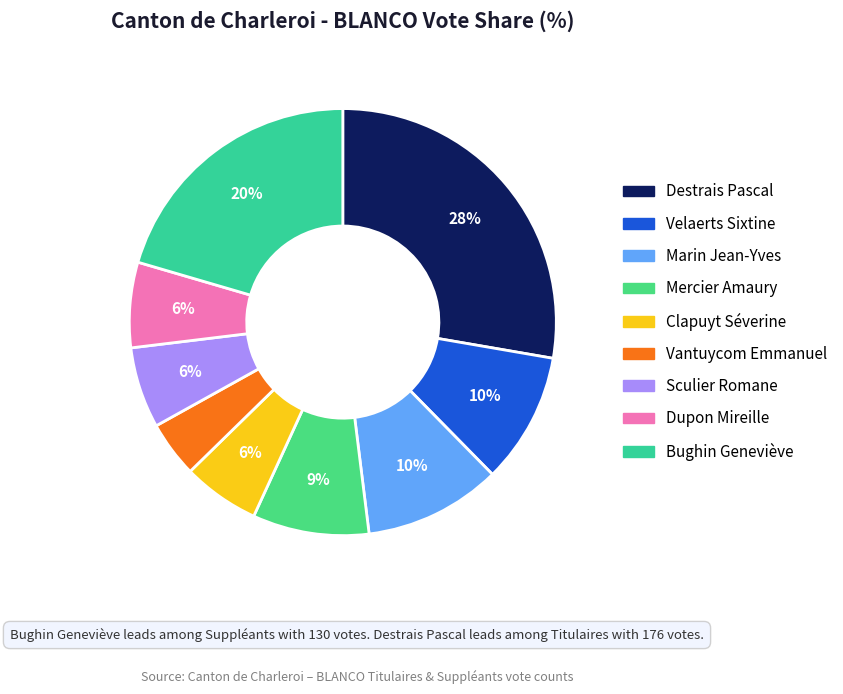

How much of the chart is everything except Vantuycom Emmanuel?

95.7%